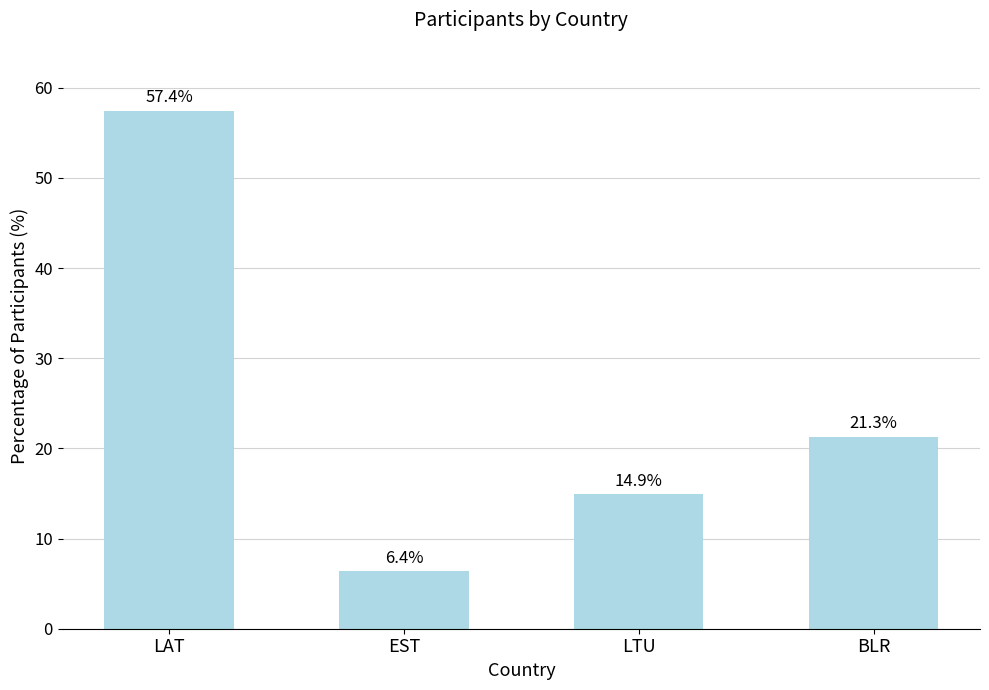

What is the change in value from LAT to LTU?

-42.6